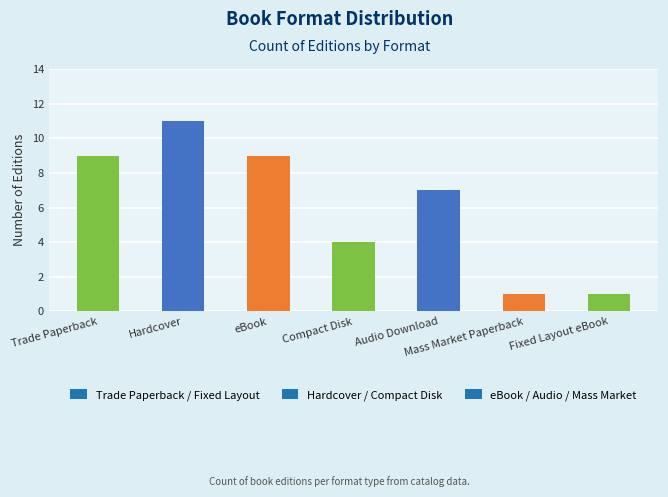

How many values are between 1 and 9?

6